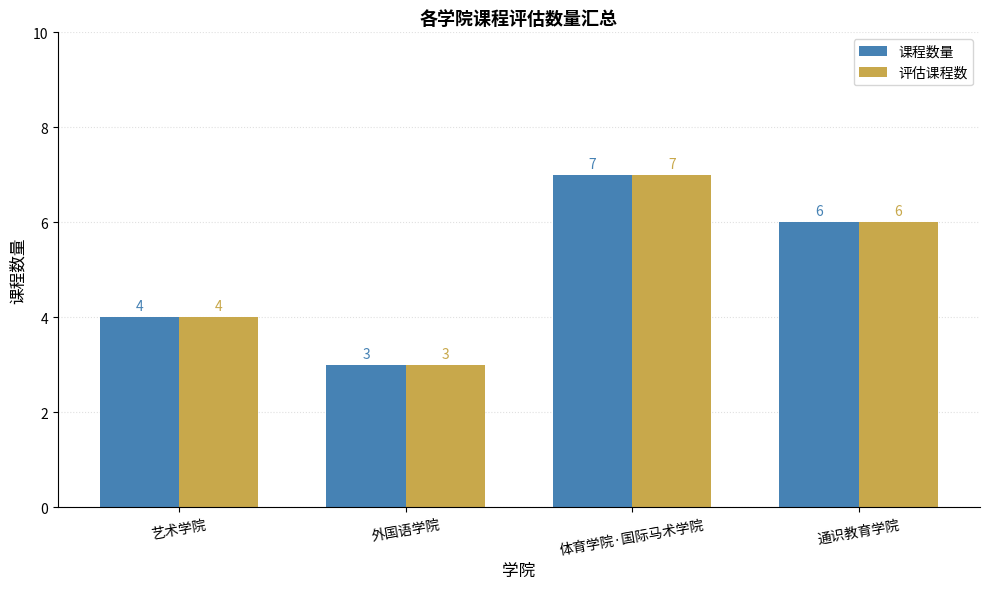

What is the total value across all series at 艺术学院?

8